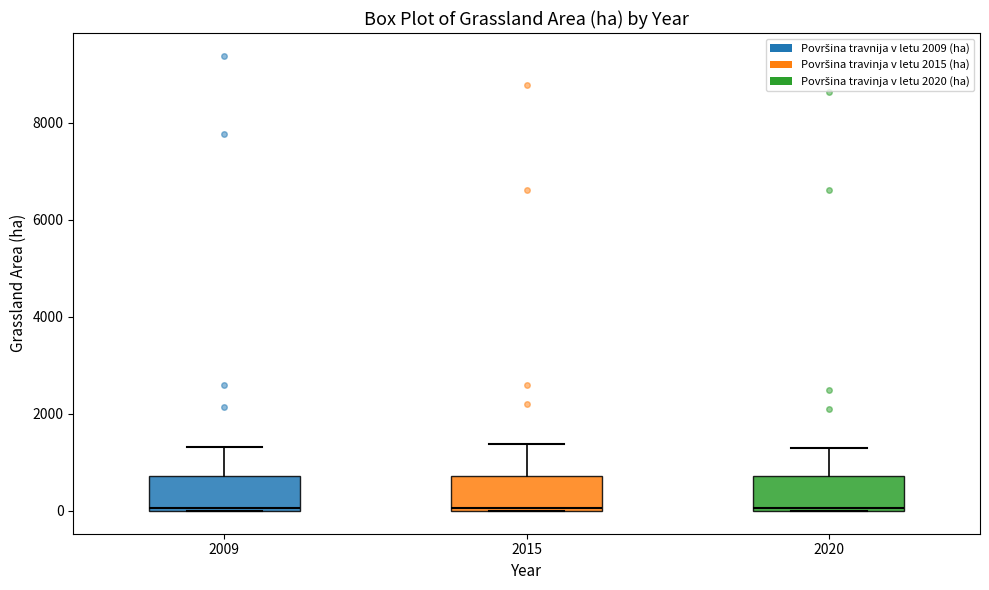

Reading left to right, transcribe this box plot: for each box, give where its median line is, the range the box spans, and where its two whiskers end, as read against the y-axis. The values are not printed on the chart, so give them approximately, as read against the axis.

2009: median 0 (just above the box's lower edge), box 0 to 800, whiskers 0 to 1400
2015: median 0, box 0 to 800, whiskers 0 to 1400
2020: median 0, box 0 to 800, whiskers 0 to 1400